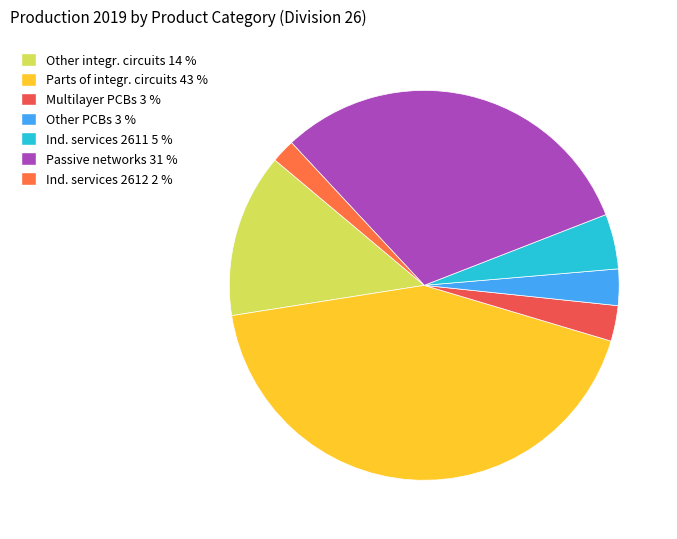

Rank the categories by value from lowest to highest.

Industrial services class 2612 (tis. Kč), Bare multilayer printed circuit boards (tis. Kč), Bare printed circuit boards other (tis. Kč), Industrial services class 2611 (tis. Kč), Other electronic integrated circuits (tis. Kč), Passive networks (tis. Kč), Parts of integrated circuits (tis. Kč)